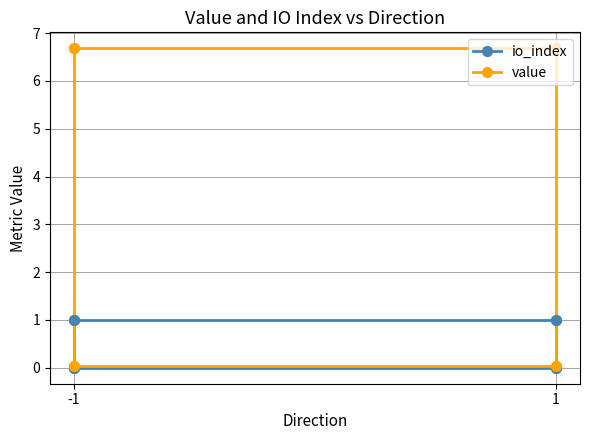

What is the difference between the io_index values at -1 and 1?

1.0